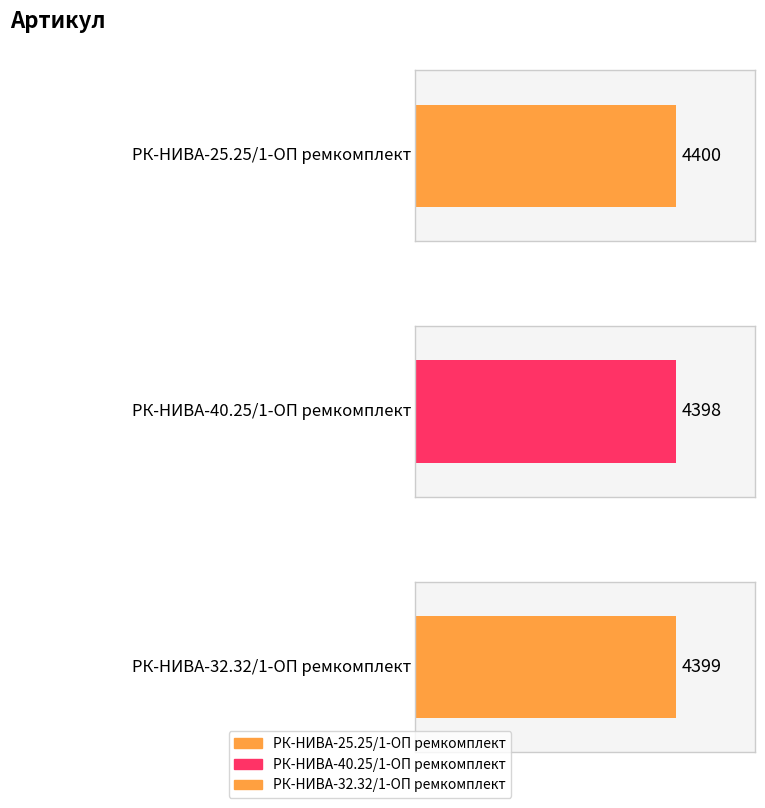

What is the difference between the maximum and minimum values?

2